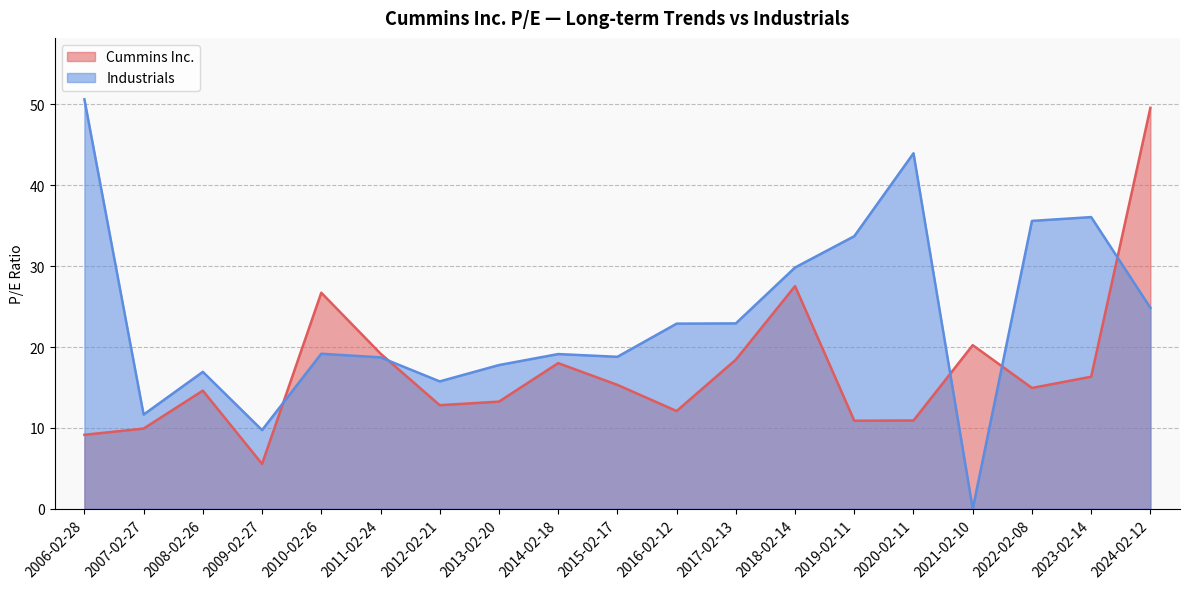

True or false: Cummins Inc. and Industrials cross at least once.

True